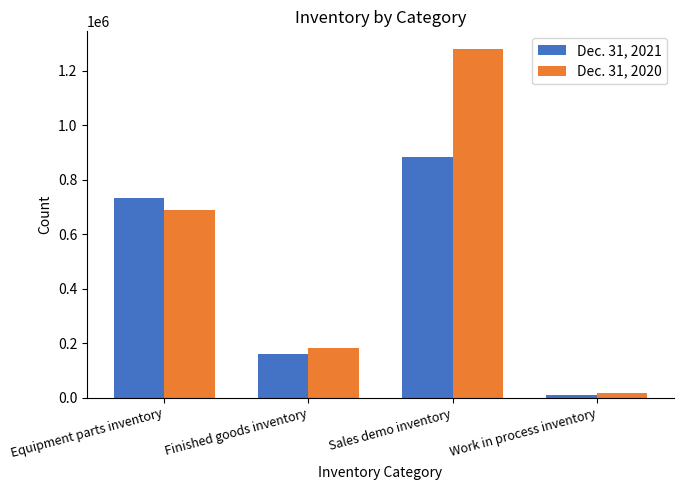

What is the spread (max minus min) of values at Equipment parts inventory?

41793